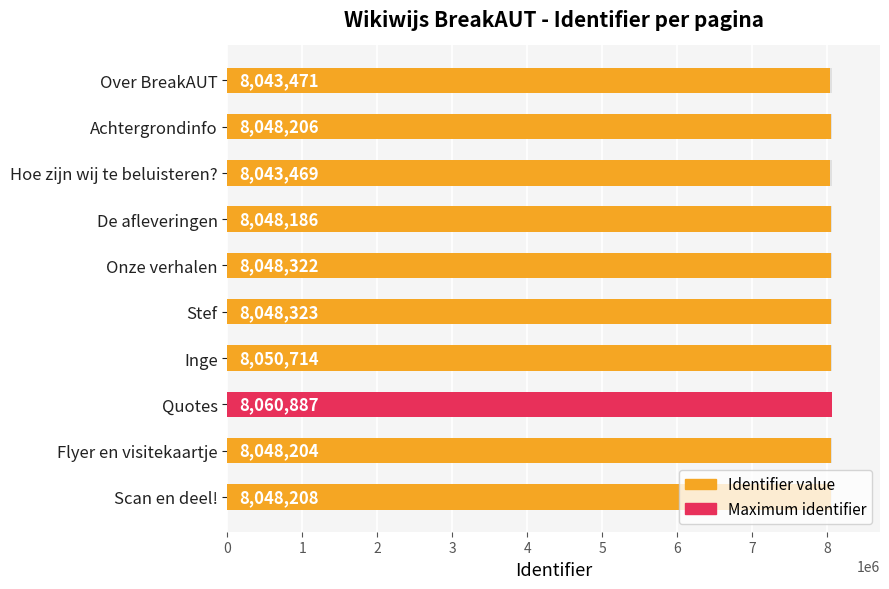

What is the difference between the maximum and minimum values?

17418